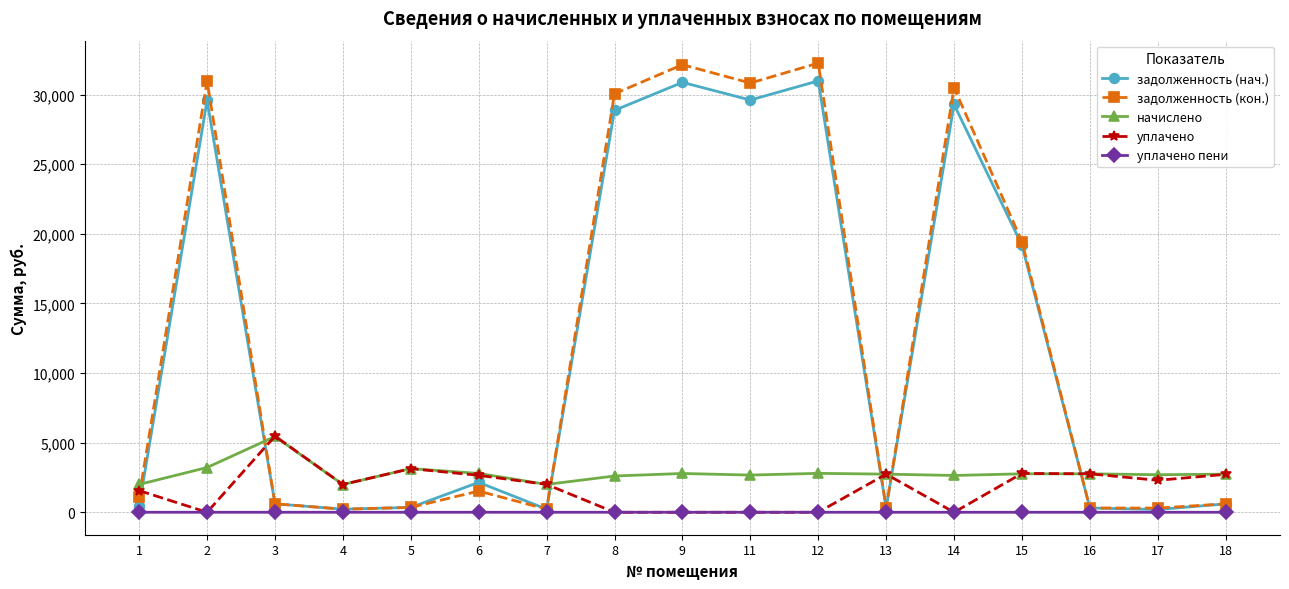

The value of задолженность (нач.) at 5 is 348.2. True or false?

True